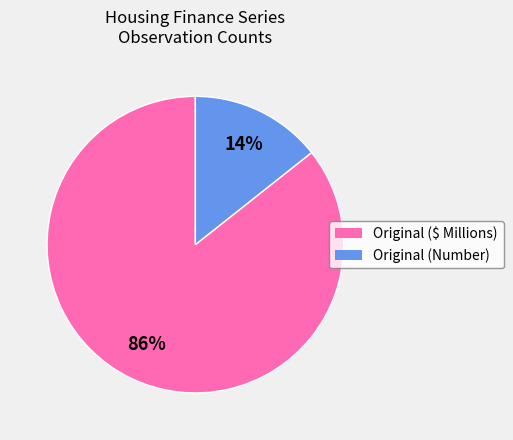

Count the number of slices in the pie.

2